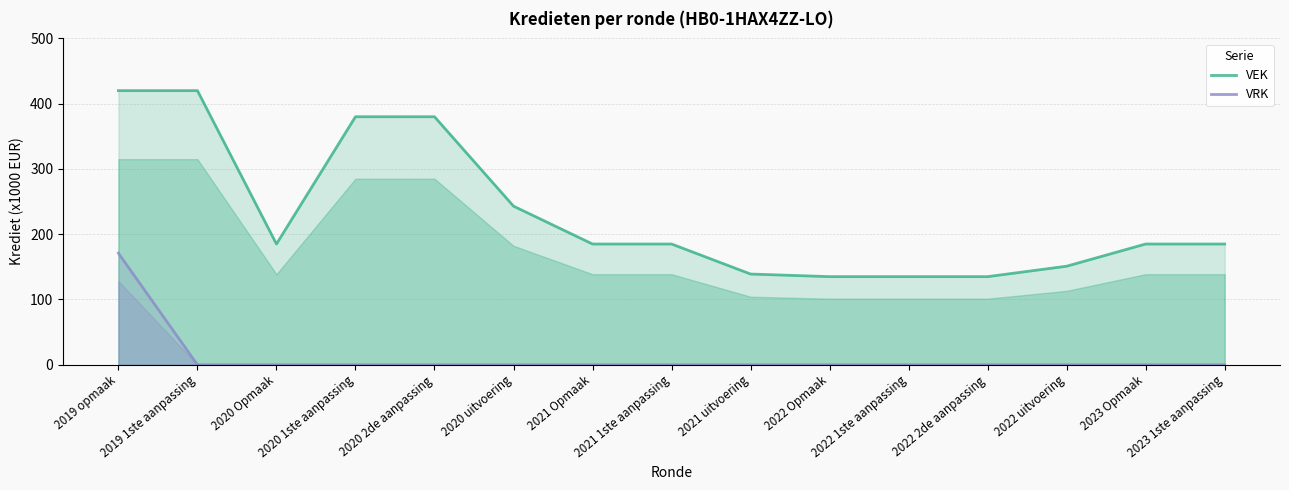

True or false: VEK and VRK intersect in this chart.

False